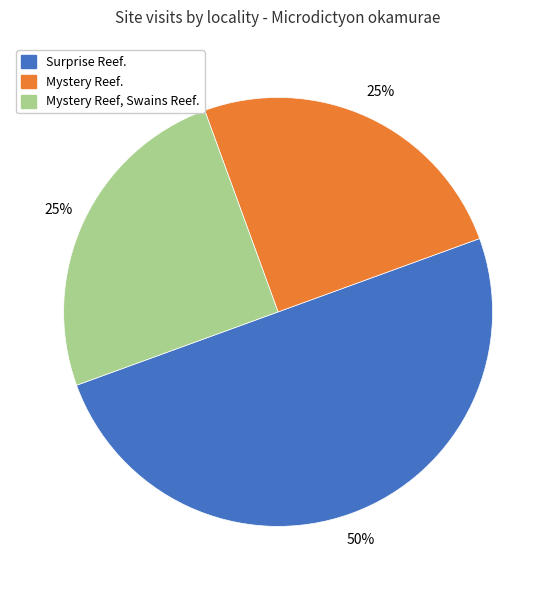

What is the ratio of the value at Surprise Reef. to the value at Mystery Reef, Swains Reef.?

2.0